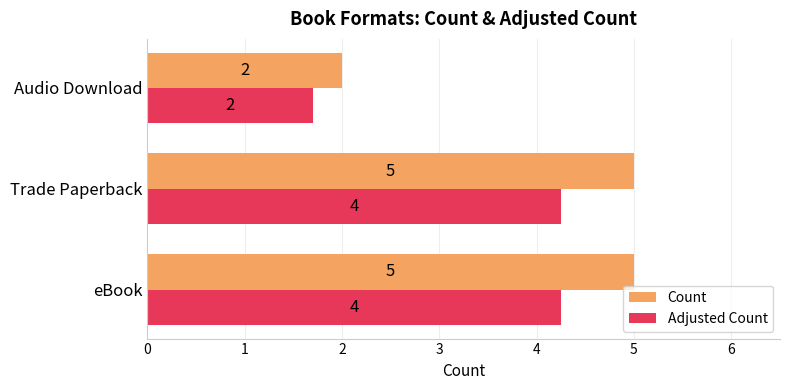

How many data points in Count are less than 5?

1